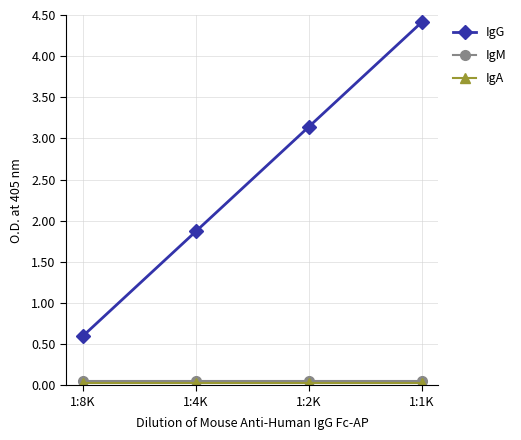

What is the label of the 2nd point from the right?

1:2K